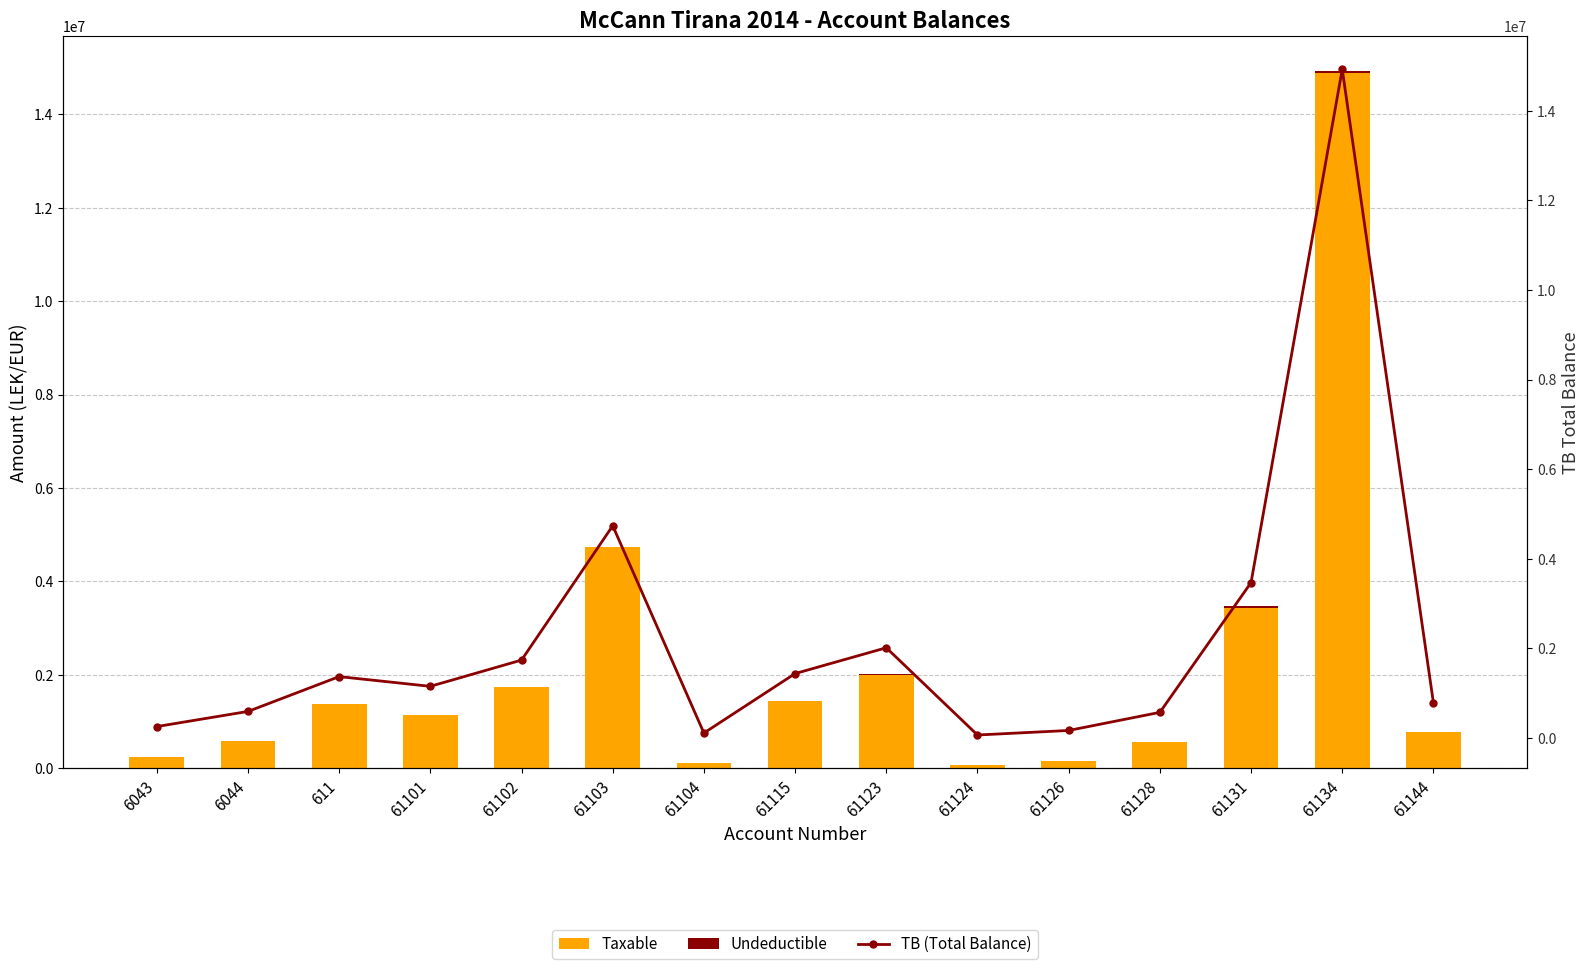

At how many categories does at least one series exceed 4604693?

2